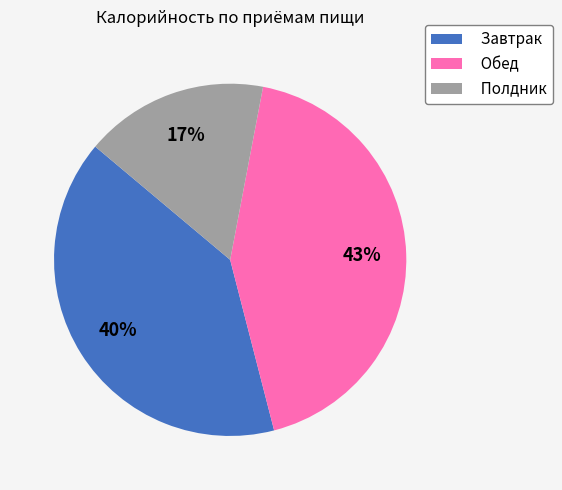

To the nearest percent, what percentage of the pie is Полдник?

17%